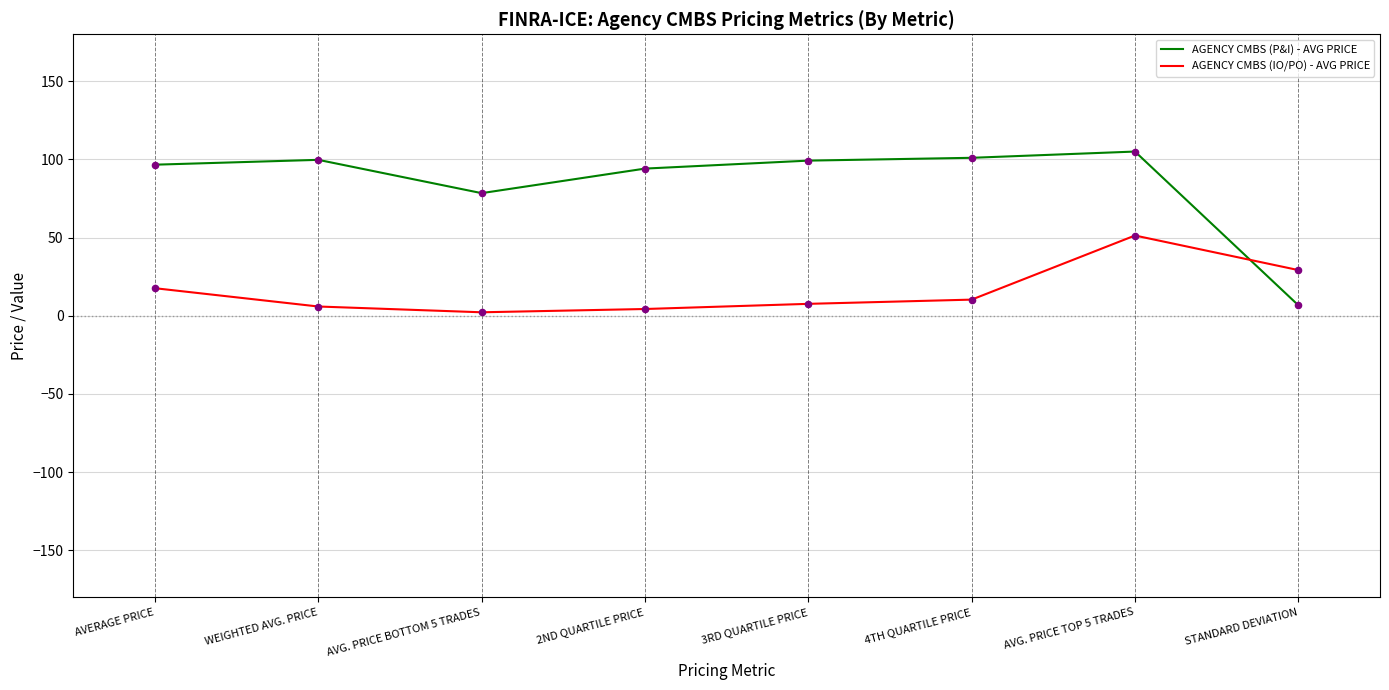

Is the value of AGENCY CMBS (IO/PO) - AVG PRICE at AVERAGE PRICE greater than the value of AGENCY CMBS (P&I) - AVG PRICE at AVG. PRICE BOTTOM 5 TRADES?

No